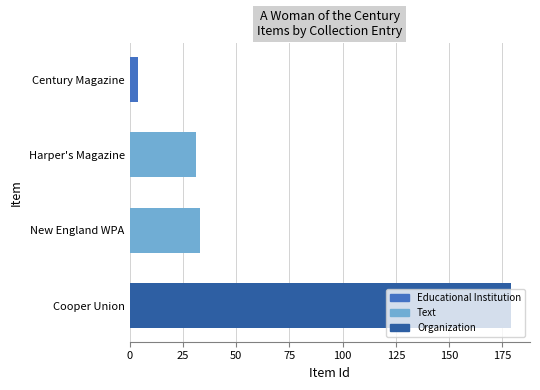

What is the sum of all values?

247